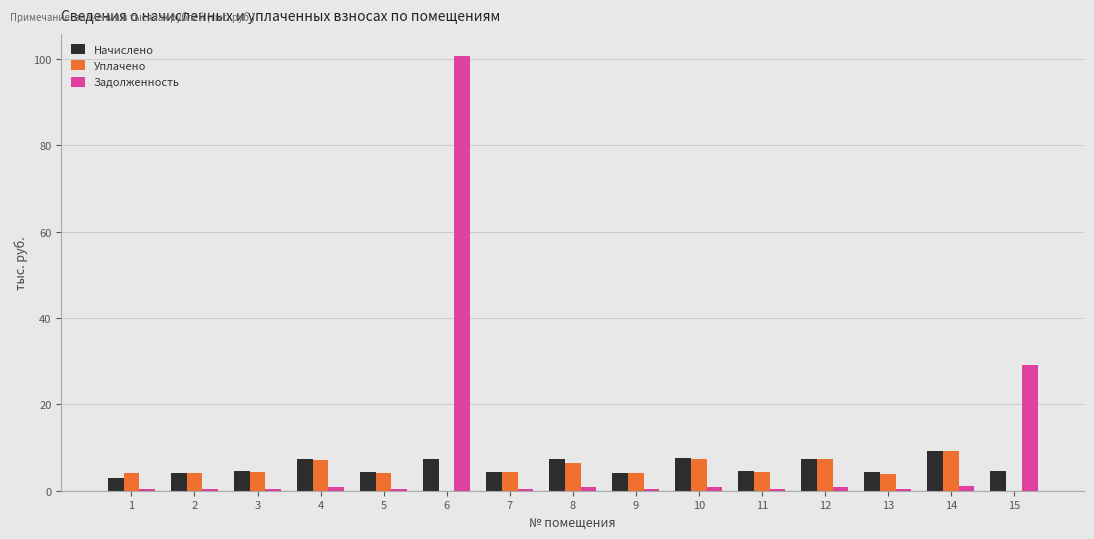

How many groups of bars are there?

15